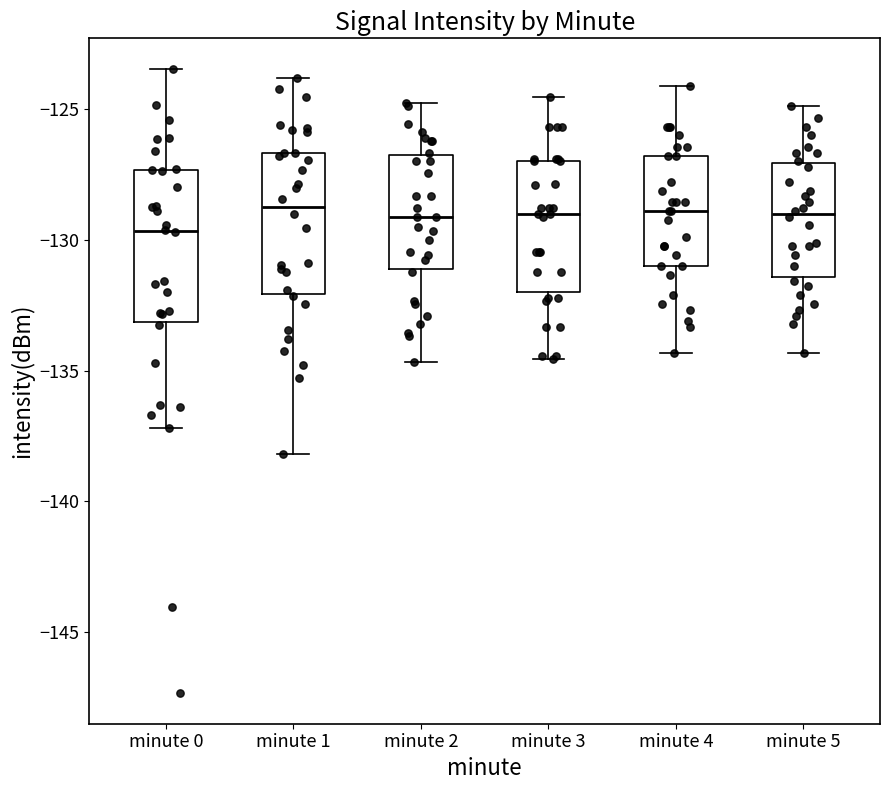

Which box has the lowest median line?

minute 0